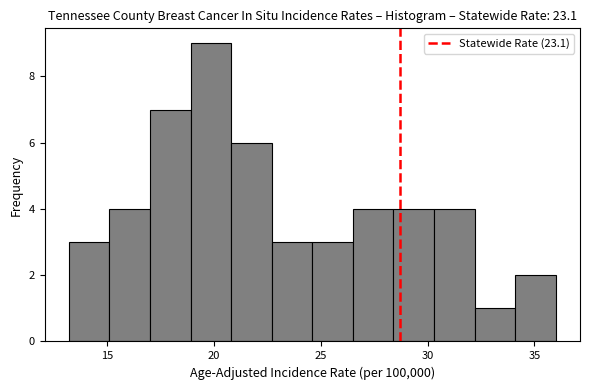

Around what value on the x-axis is the tallest bar? Give the approximate position of its centre, as read against the axis.

20.0